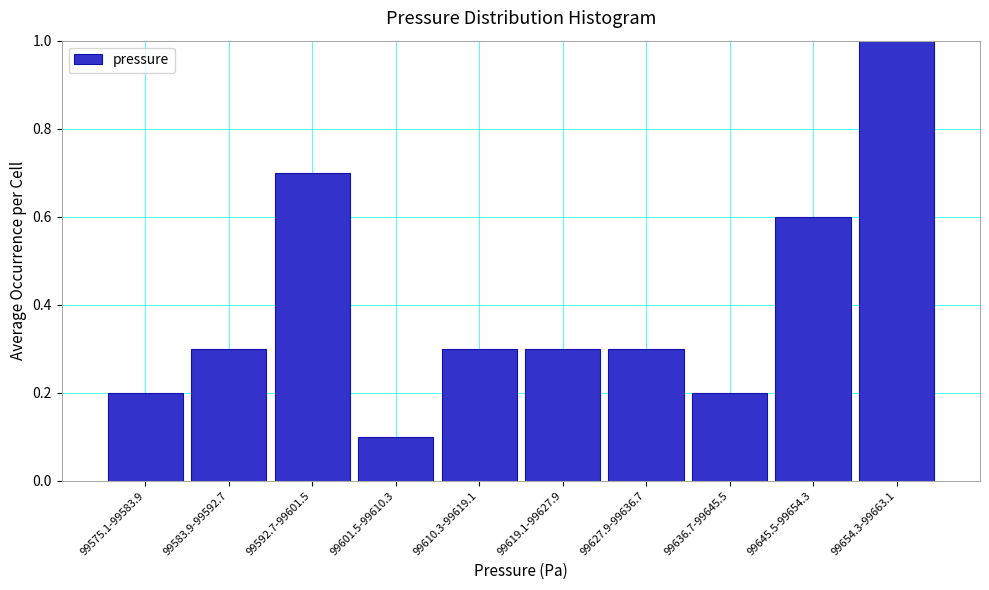

Reading left to right, extract all data points from this chart.

0.2	0.3	0.7	0.1	0.3	0.3	0.3	0.2	0.6	1.0